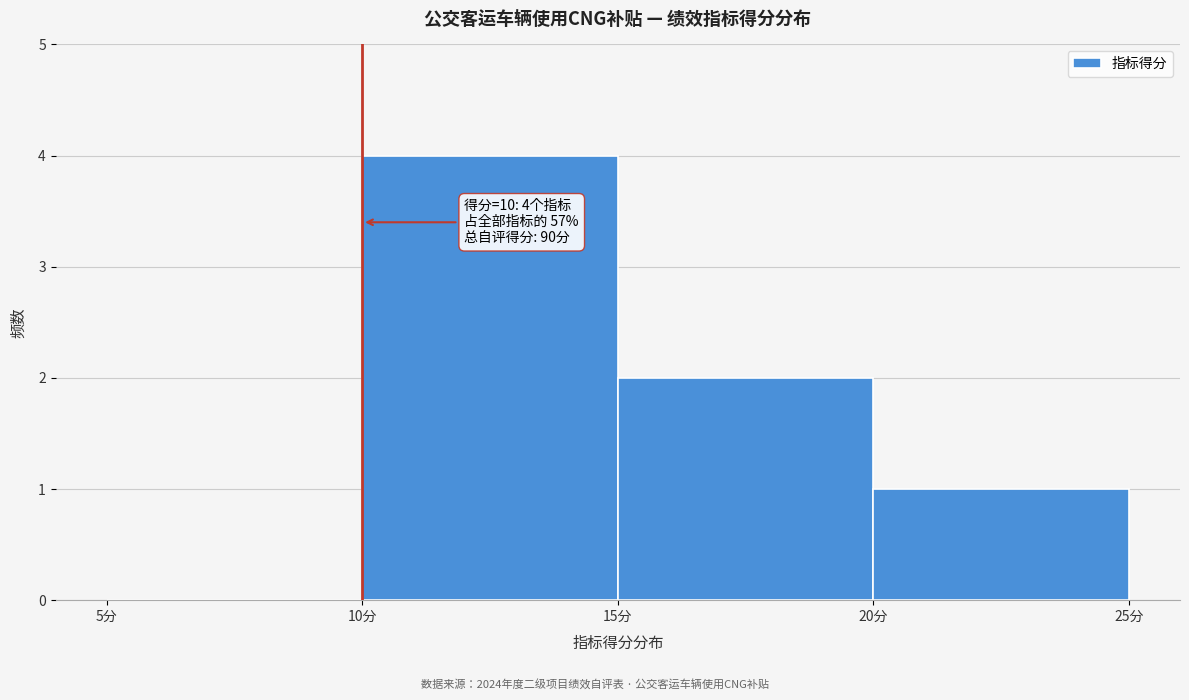

Which range on the x-axis has the tallest bar?

10 to 15